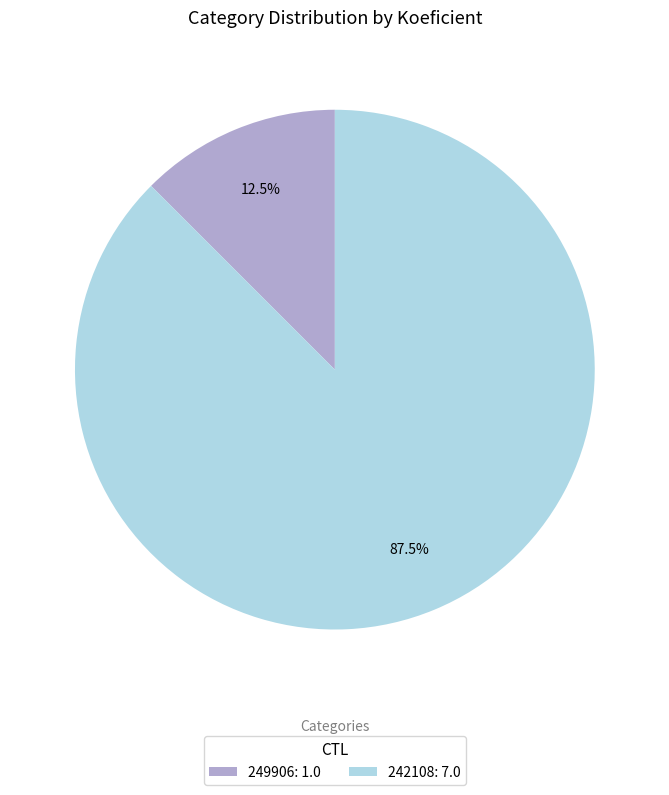

Which has a higher value, 242108: 7.0 or 249906: 1.0?

242108: 7.0